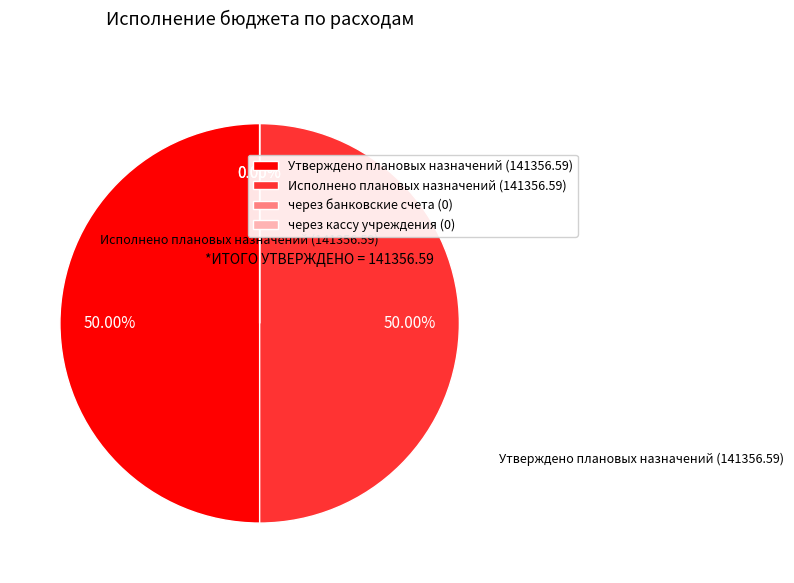

Is there a majority slice in this chart?

No